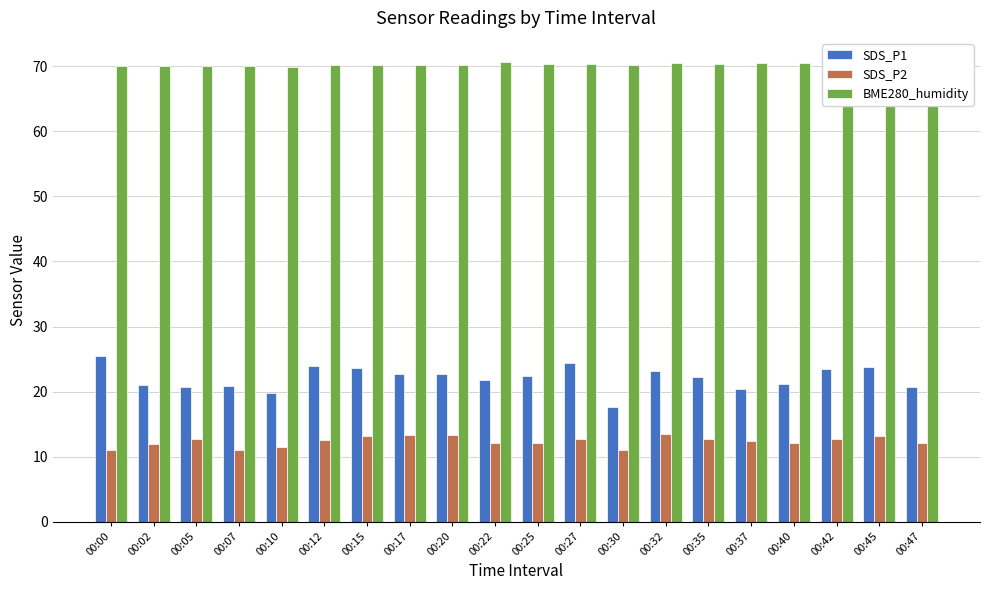

Are the bars grouped side by side (vs. stacked)?

Yes